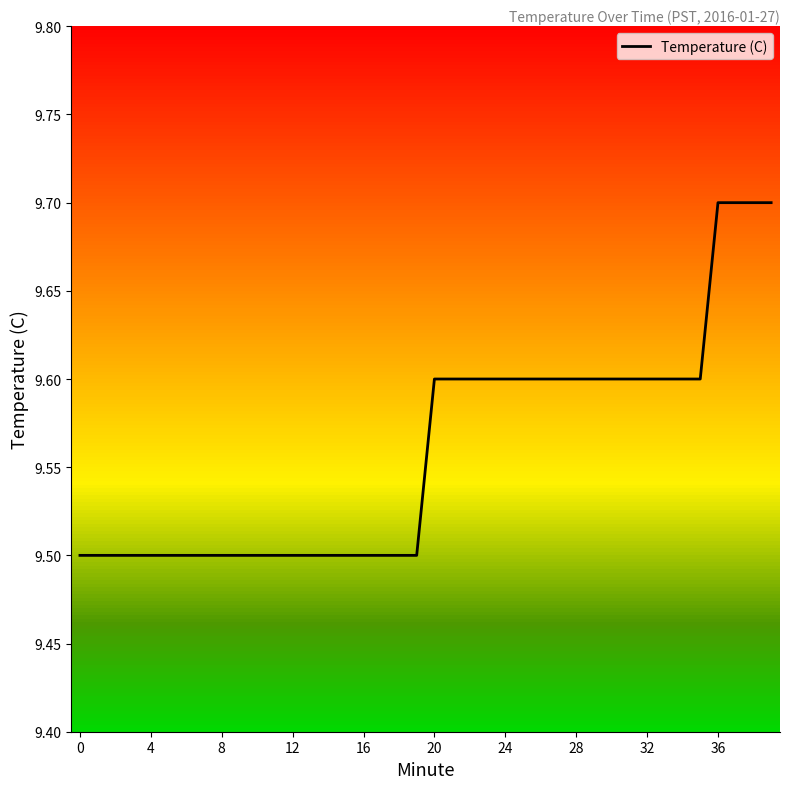

What is the lowest value of the Temperature (C) series?

9.5